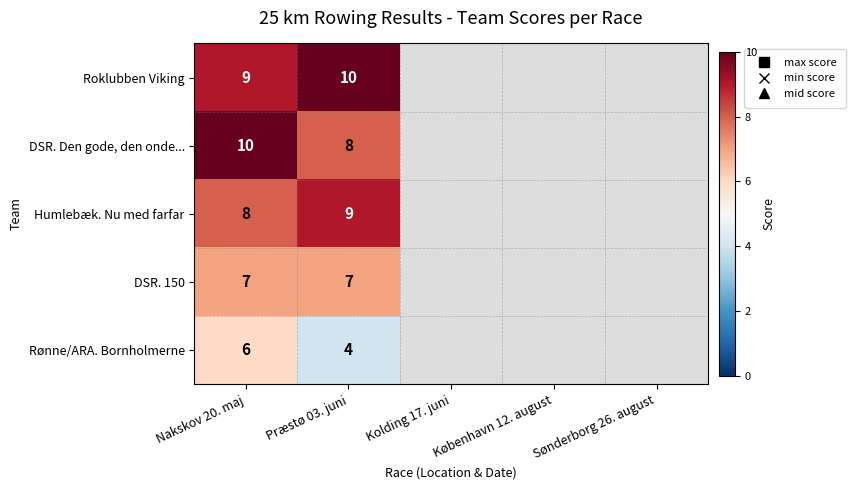

What is the maximum value shown in the chart?

10.0